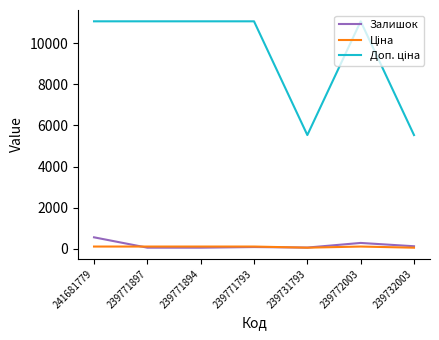

What is the maximum value for Залишок?

559.0